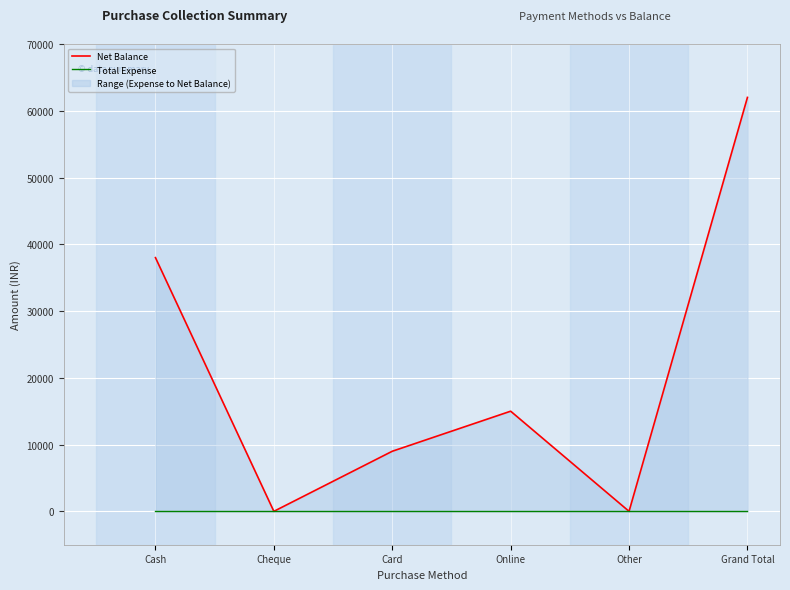

At which label is Net Balance closest to 31000?

Cash